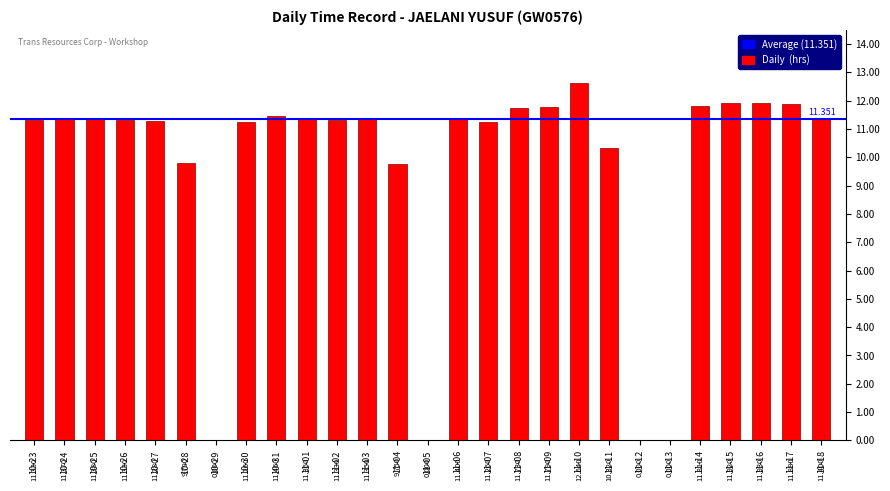

Rank the categories by value from highest to lowest.

11-10, 11-16, 11-15, 11-17, 11-14, 11-09, 11-08, 10-31, 11-06, 11-18, 10-25, 10-24, 11-01, 11-03, 10-23, 10-26, 11-02, 10-27, 10-30, 11-07, 11-11, 10-28, 11-04, 10-29, 11-05, 11-12, 11-13